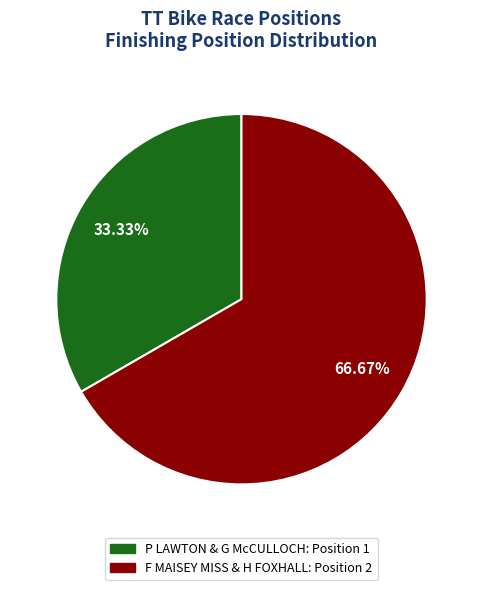

To the nearest percent, what percentage of the pie is F MAISEY MISS & H FOXHALL?

67%